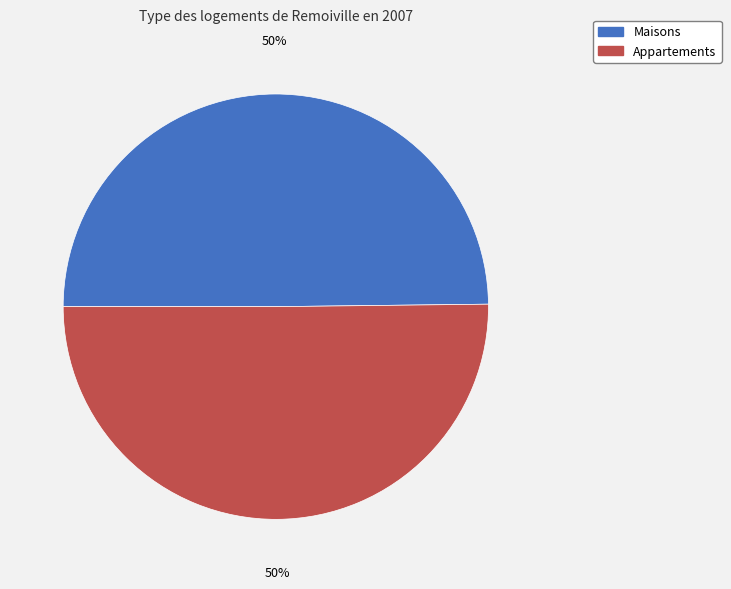

Approximately how many times larger is the value at Appartements compared to Maisons?

1.0